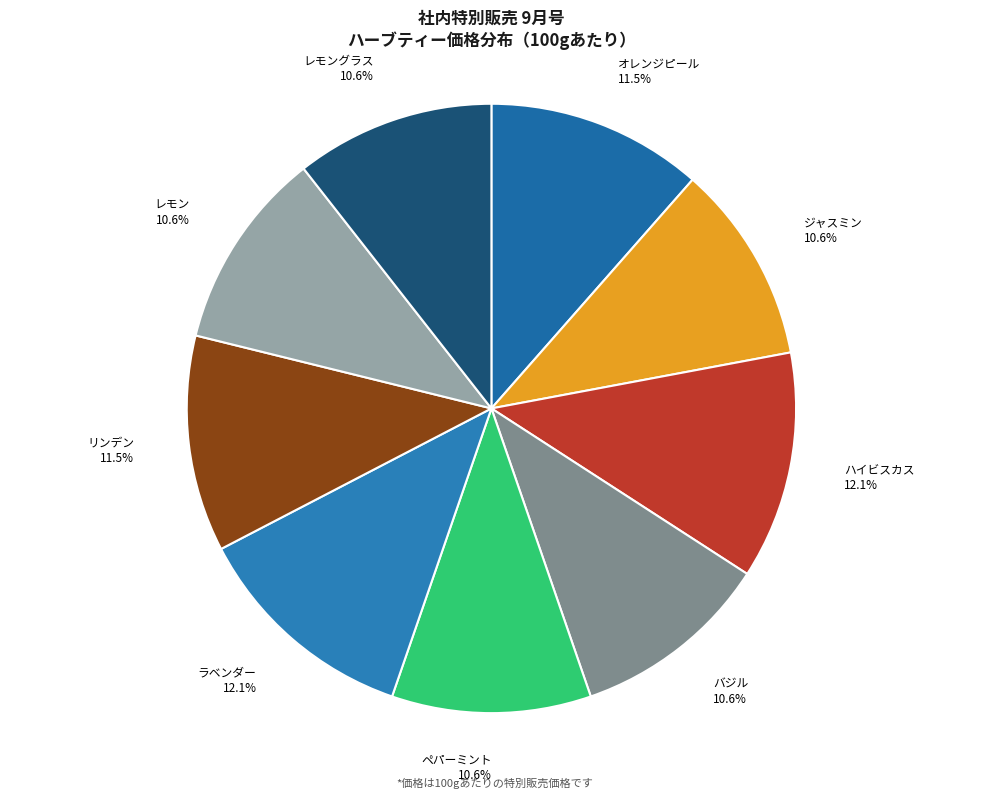

What percentage is NOT represented by レモン 10.6%?

89.4%